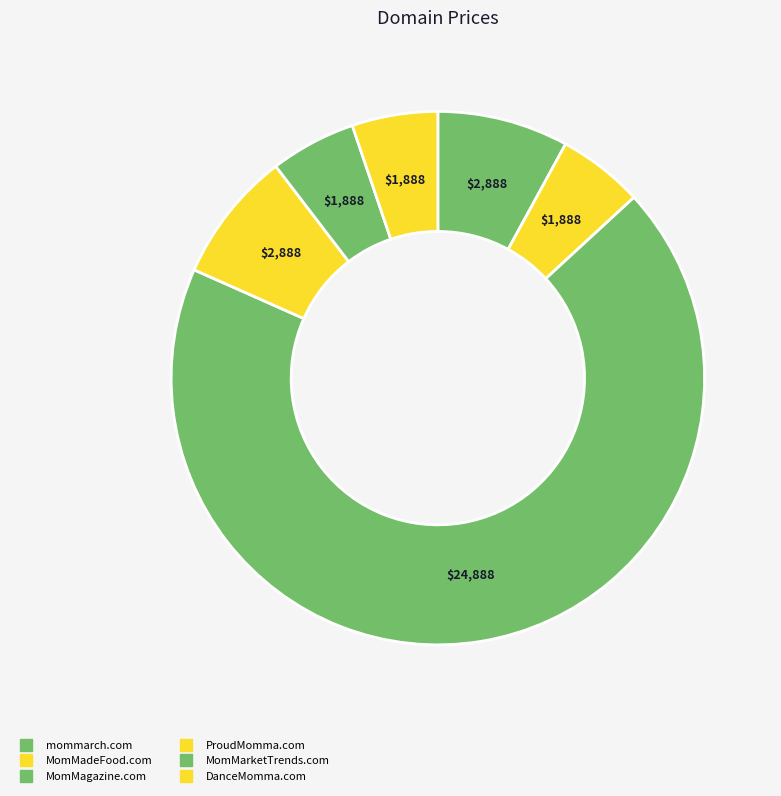

Between MomMagazine.com and ProudMomma.com, which is larger?

MomMagazine.com